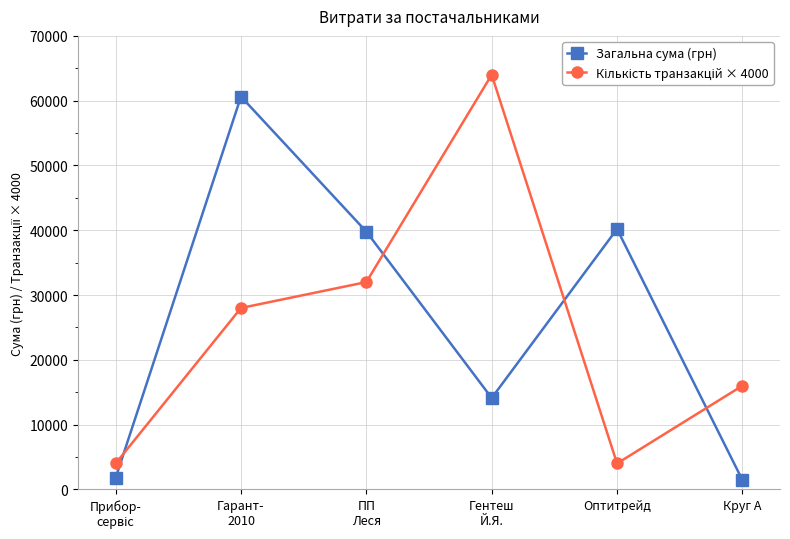

At how many categories does at least one series exceed 17899?

4